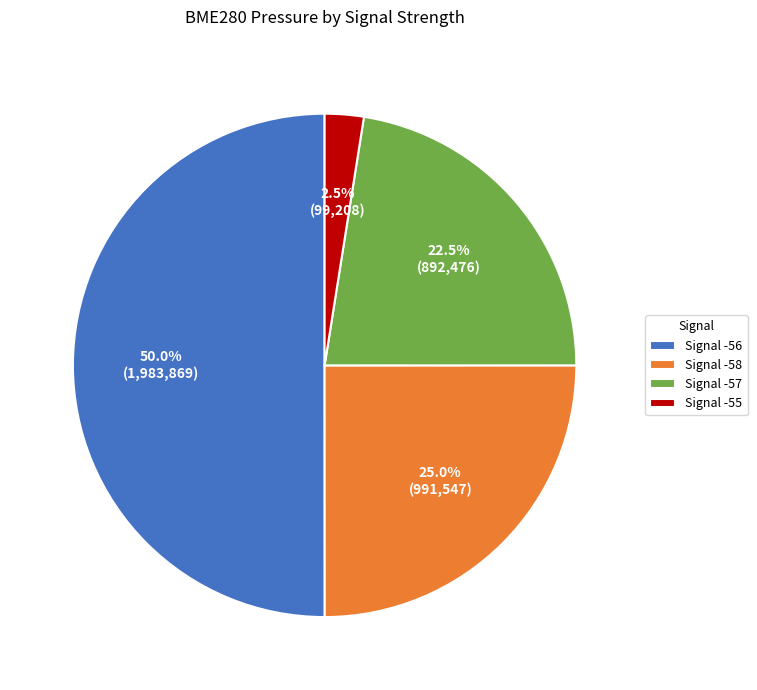

Which has a higher value, Signal -57 or Signal -58?

Signal -58